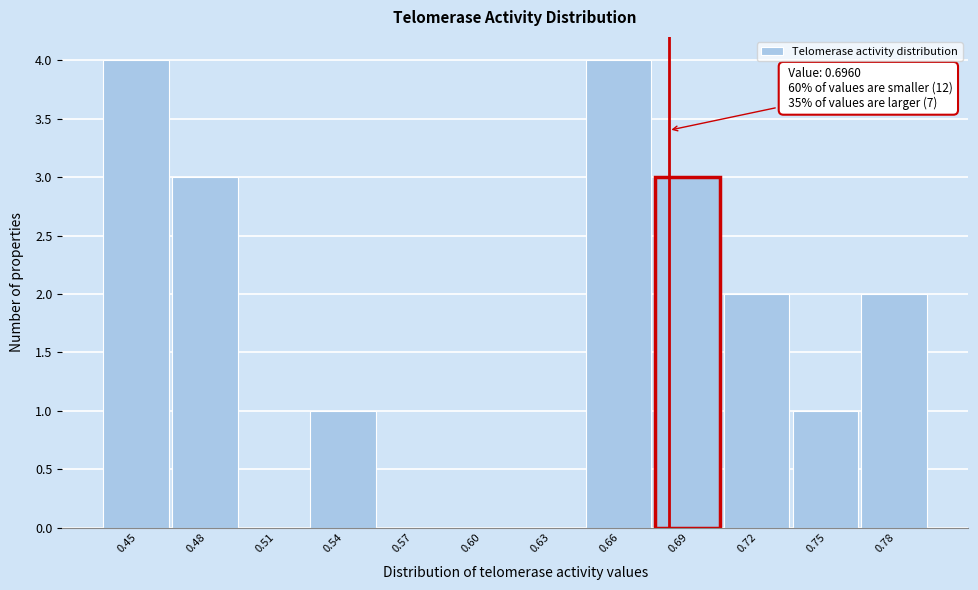

Reading left to right, transcribe all the data shown in this chart.

0.45=4	0.48=3	0.51=0	0.54=1	0.57=0	0.60=0	0.63=0	0.66=4	0.69=3	0.72=2	0.75=1	0.78=2